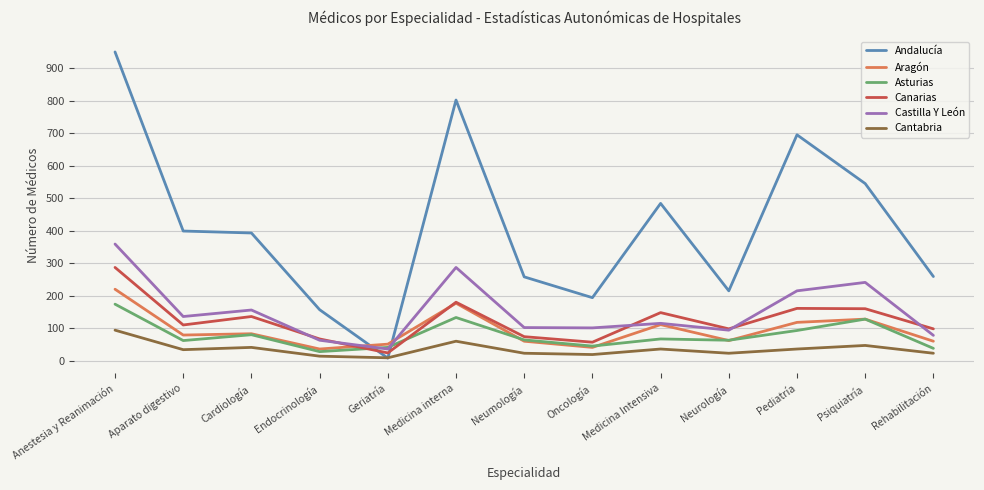

The value of Canarias at Medicina Intensiva is 207. True or false?

False